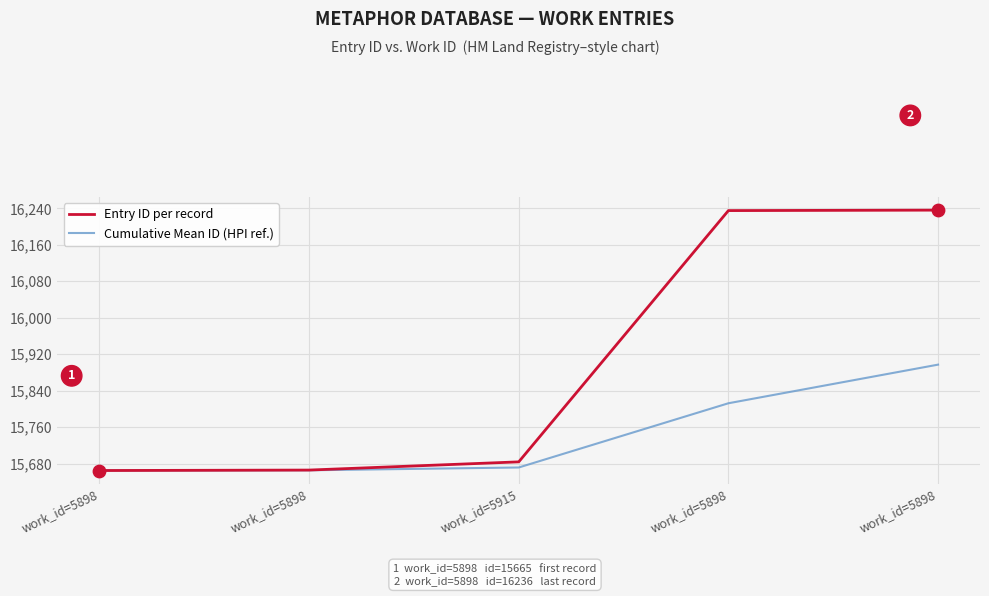

At how many categories does at least one series exceed 16194?

2